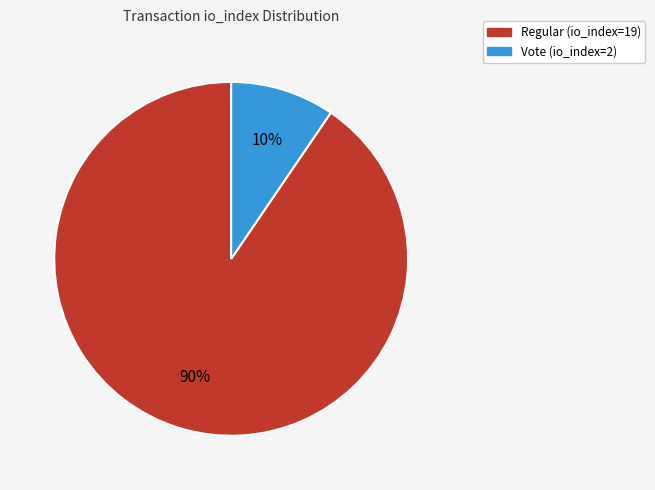

To the nearest percent, what is the combined percentage of Regular (io_index=19) and Vote (io_index=2)?

100%